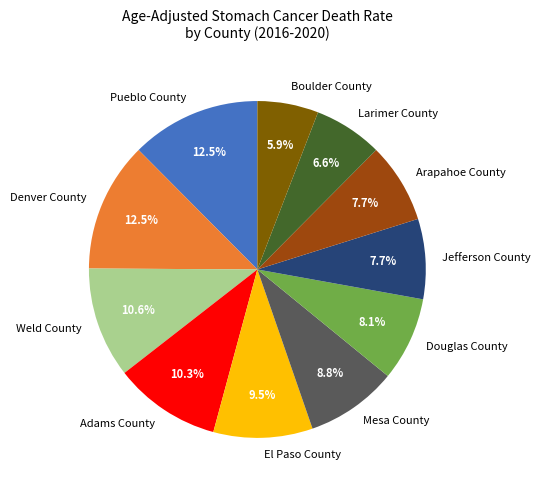

To the nearest percent, what portion does Arapahoe County represent?

8%